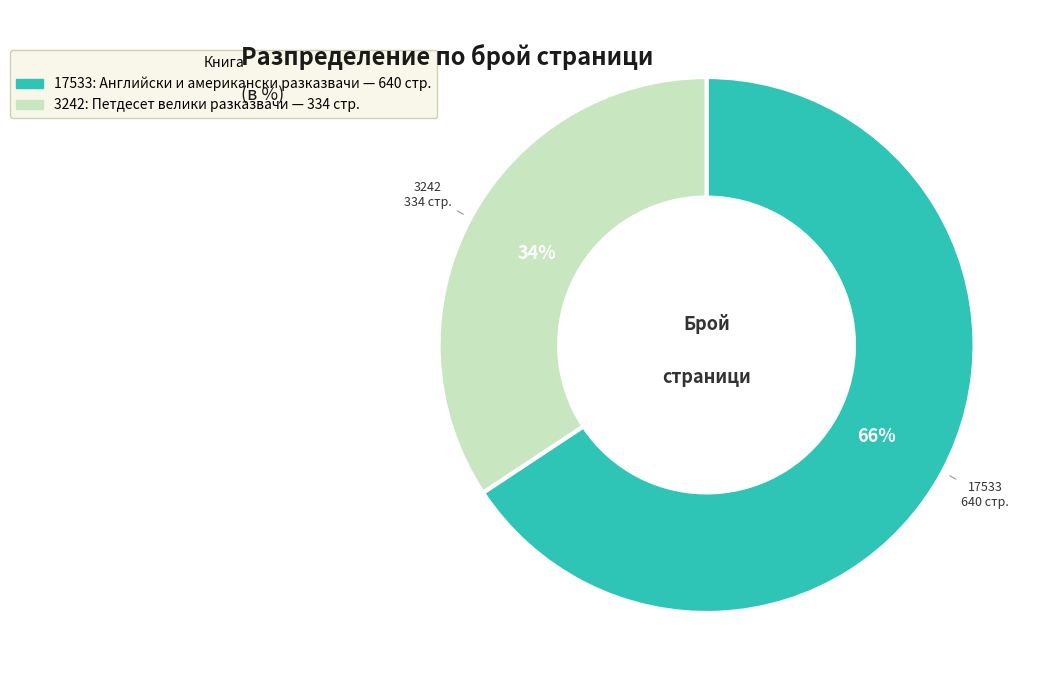

Does any single category account for the majority?

Yes